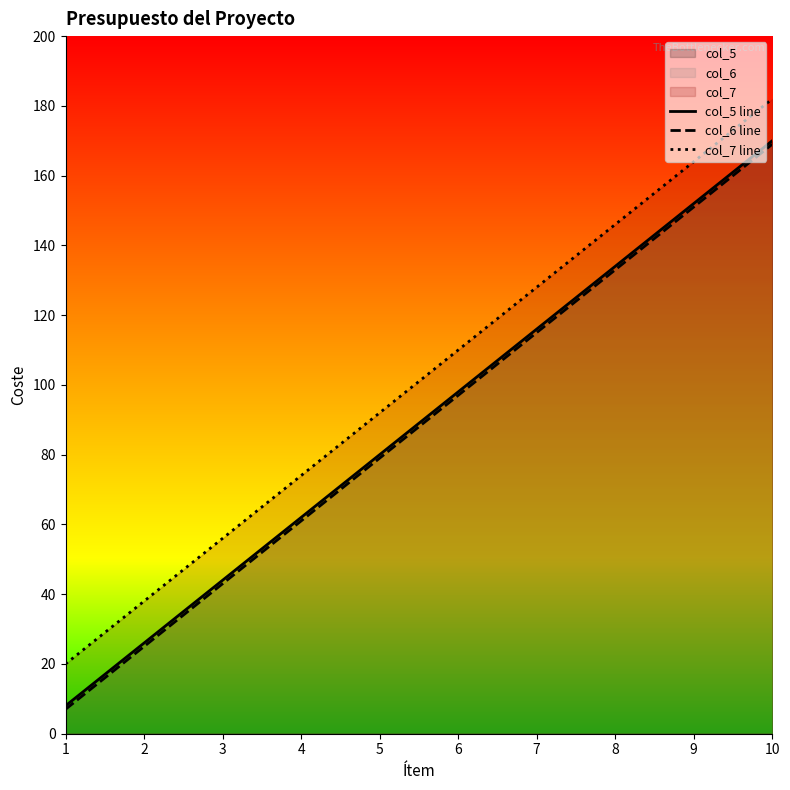

How many lines are shown in the chart?

3